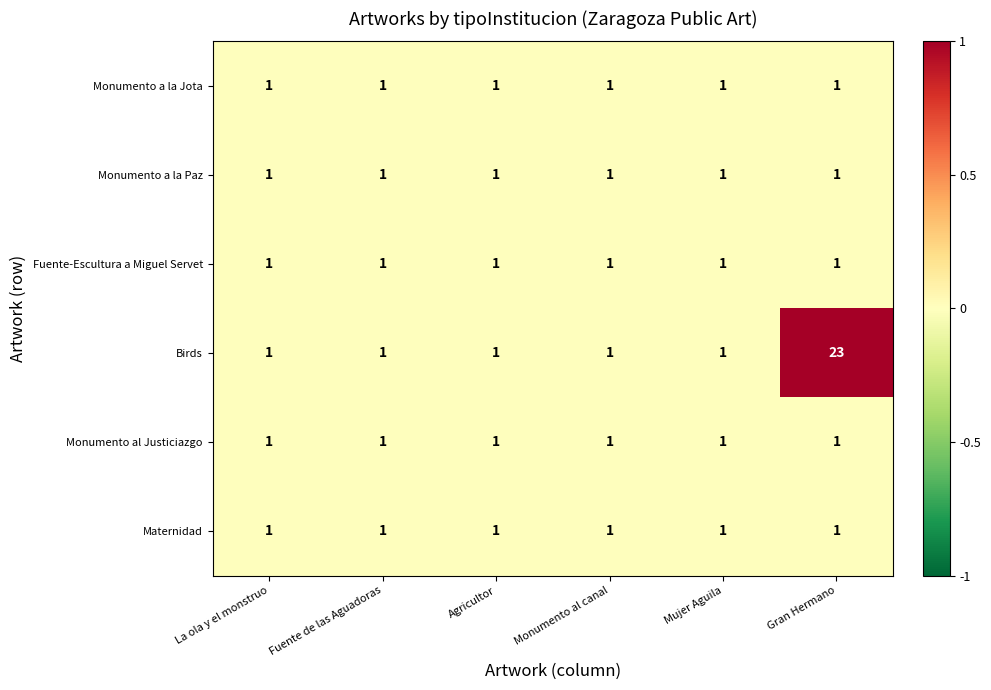

What is the total value across all series at Monumento al canal?

6